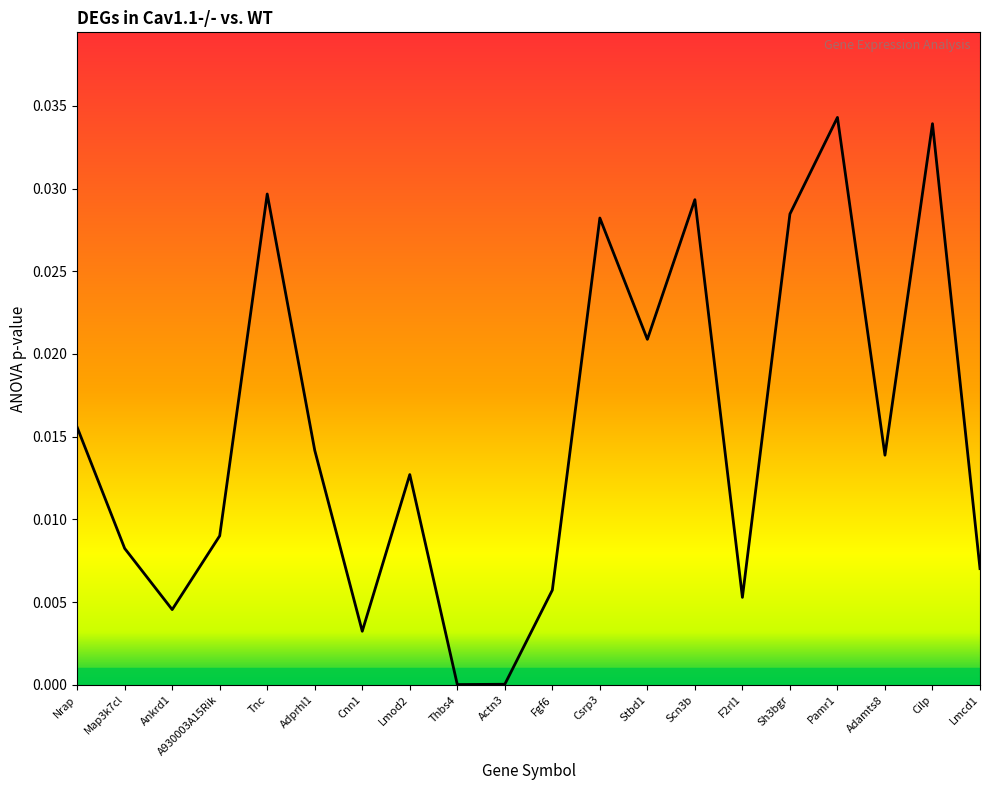

Rank the categories by value from highest to lowest.

Pamr1, Cilp, Tnc, Scn3b, Sh3bgr, Csrp3, Stbd1, Nrap, Adprhl1, Adamts8, Lmod2, A930003A15Rik, Map3k7cl, Lmcd1, Fgf6, F2rl1, Ankrd1, Cnn1, Actn3, Thbs4